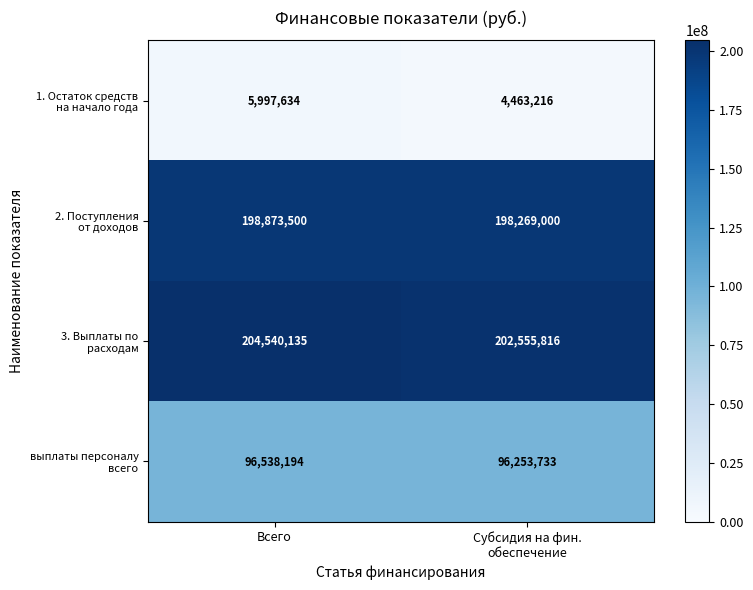

What is the spread (max minus min) of values at Всего?

198542501